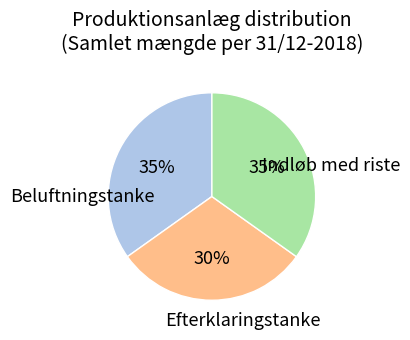

To the nearest percent, what is the difference between the largest and smallest slice percentages?

5%